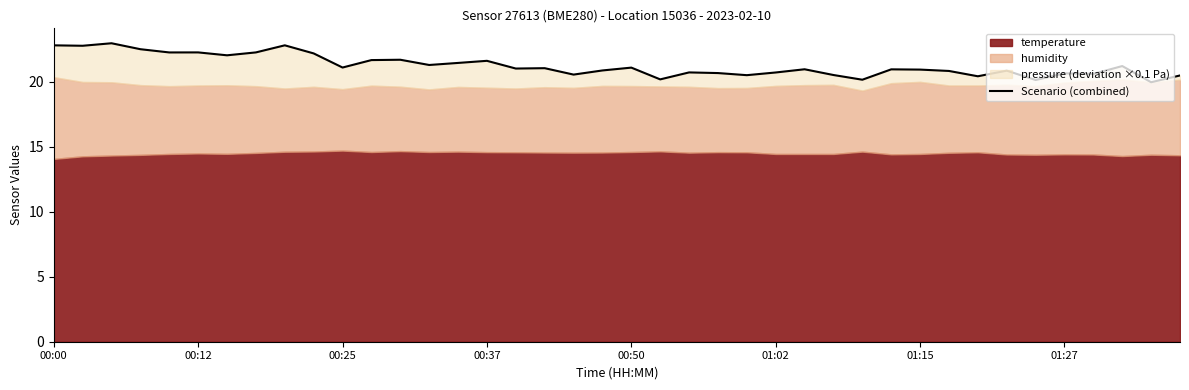

Does the chart have visible grid lines?

No